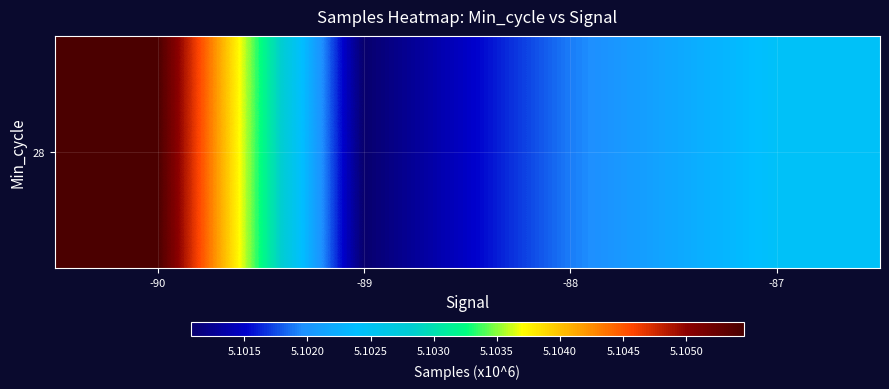

How many series are shown in this chart?

1